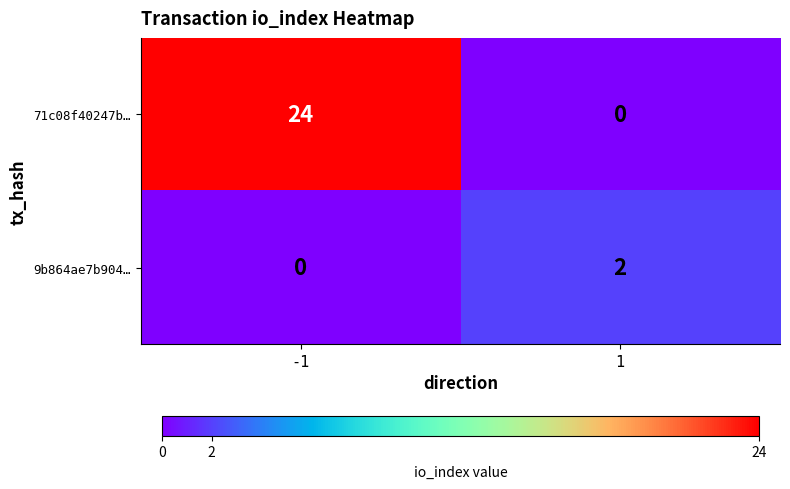

The 9b864ae7b904… series shows 2 at 1. True or false?

True